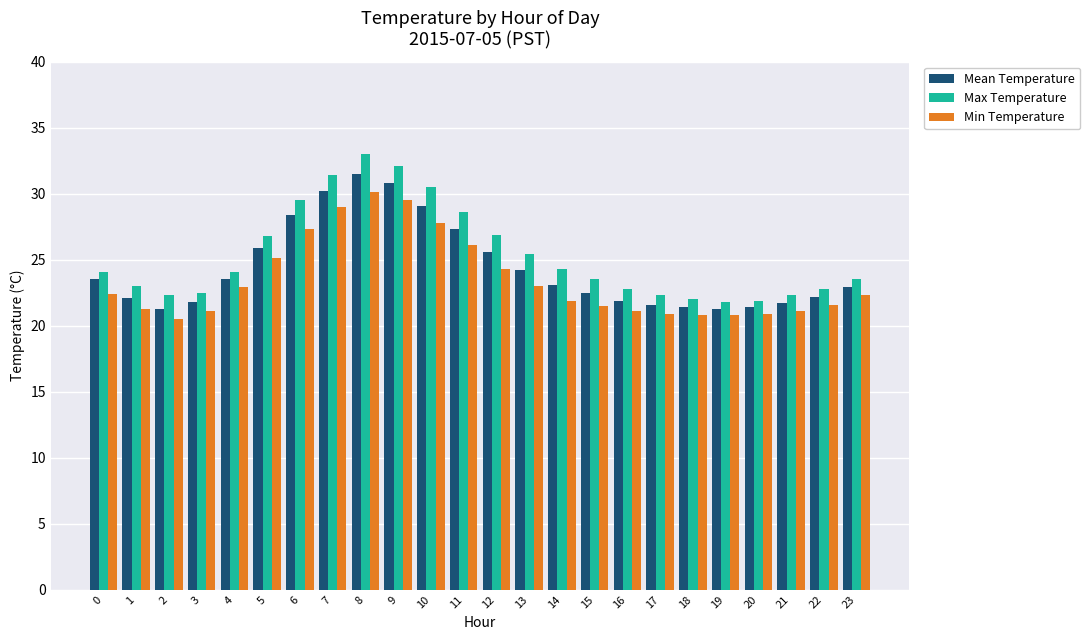

What is the difference between the maximum and minimum values in the Mean Temperature series?

10.2